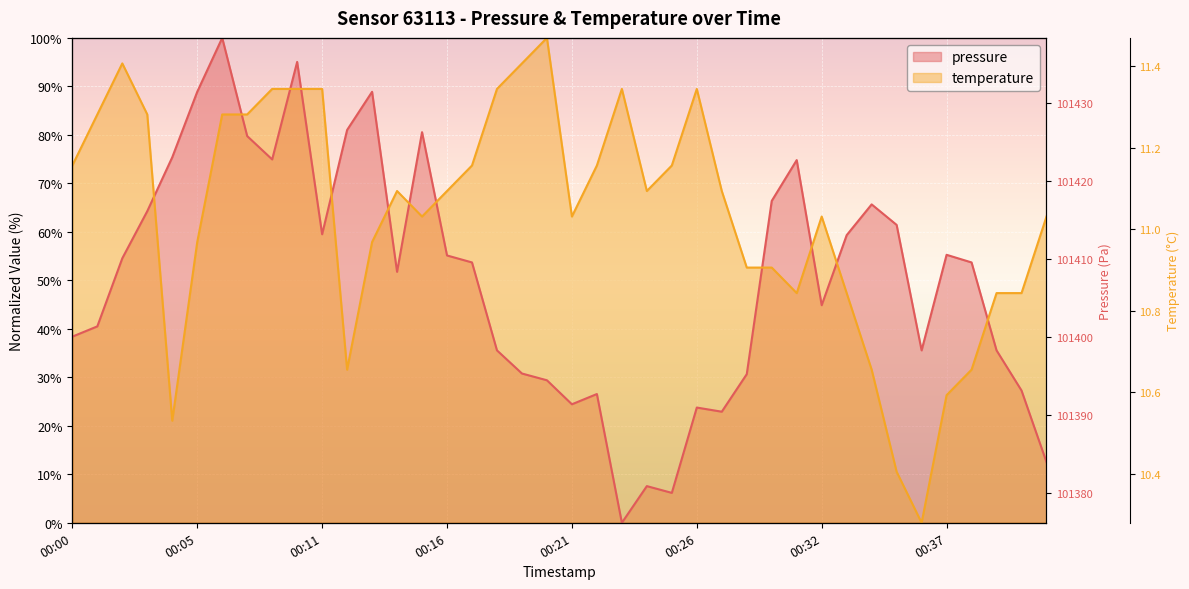

Which series has the widest spread of values?

pressure